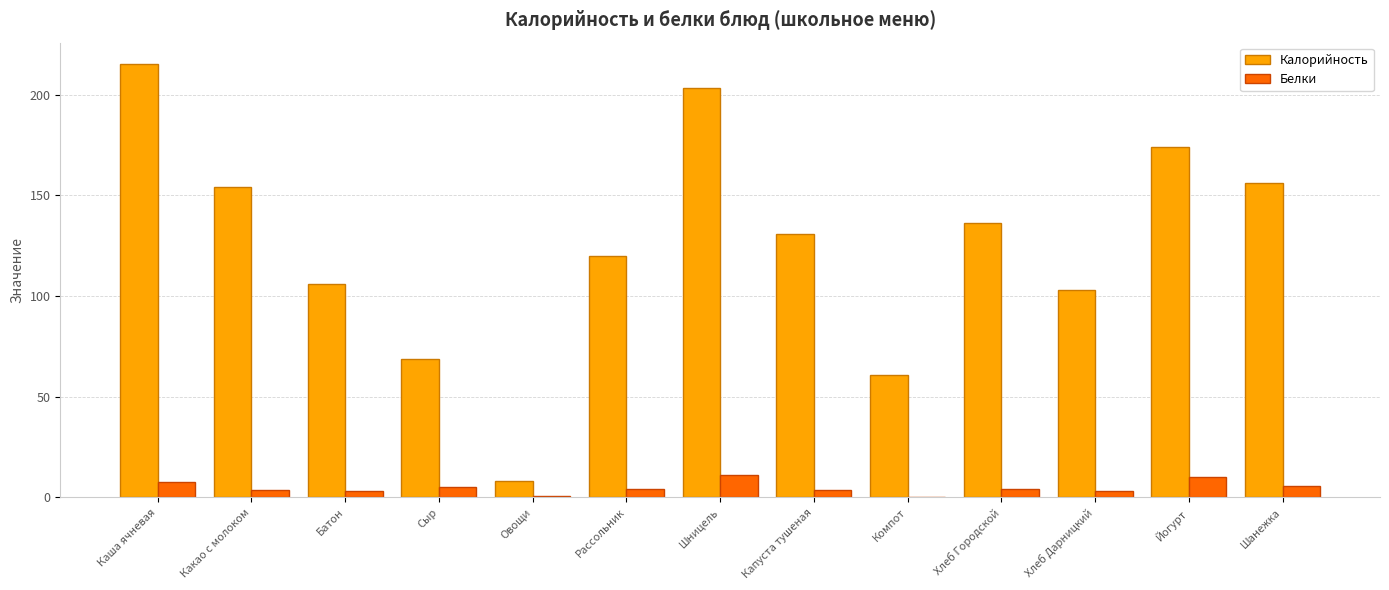

What is the sum of all Белки values?

62.3